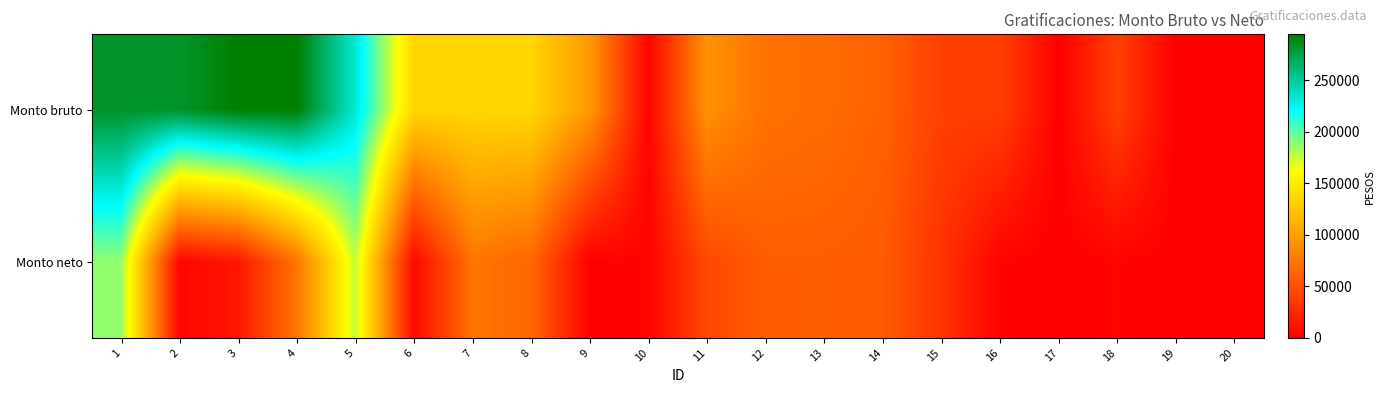

Reading right to left, transcribe all the data shown in this chart.

Monto bruto: 20=0.0	19=0.0	18=40299.6	17=0.0	16=40253.4	15=40253.4	14=60961.5	13=67735.0	12=71121.8	11=91636.6	10=2448.3	9=95620.8	8=135256.8	7=135256.8	6=135256.8	5=233207.9	4=294578.4	3=294578.4	2=282304.3	1=282304.3
Monto neto: 20=0.0	19=0.0	18=2441.3	17=0.0	16=2405.6	15=32417.0	14=57025.7	13=58758.4	12=58437.9	11=45851.0	10=2448.3	9=648.9	8=64383.1	7=73383.1	6=5383.1	5=176257.3	4=73835.8	3=14720.2	2=3771.6	1=187287.2